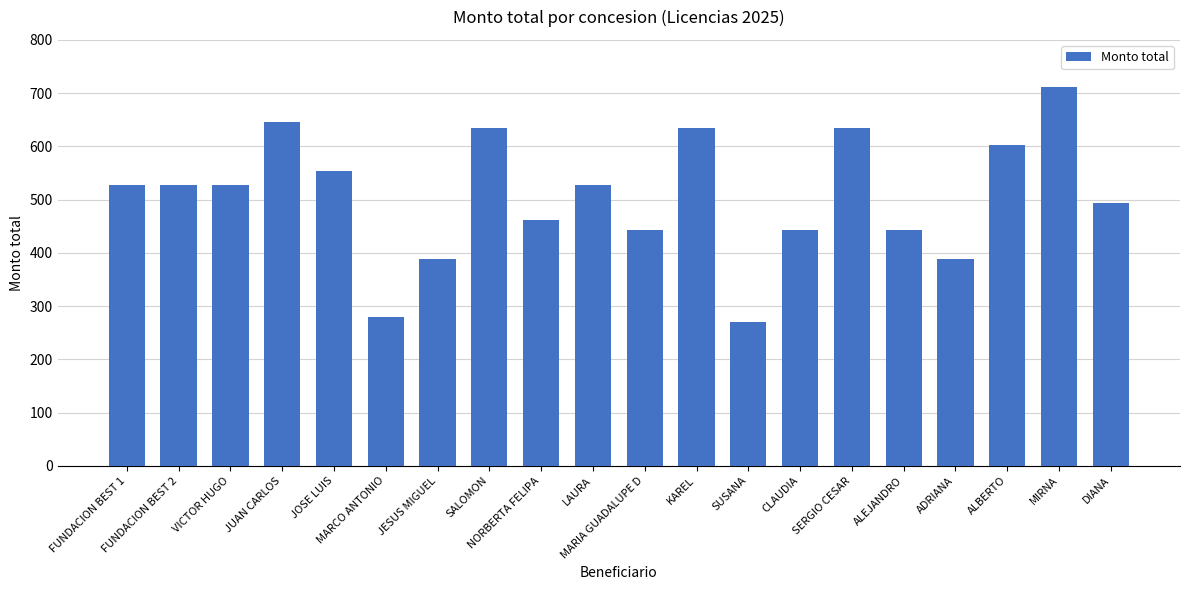

At which category does the chart reach its minimum across all series?

SUSANA